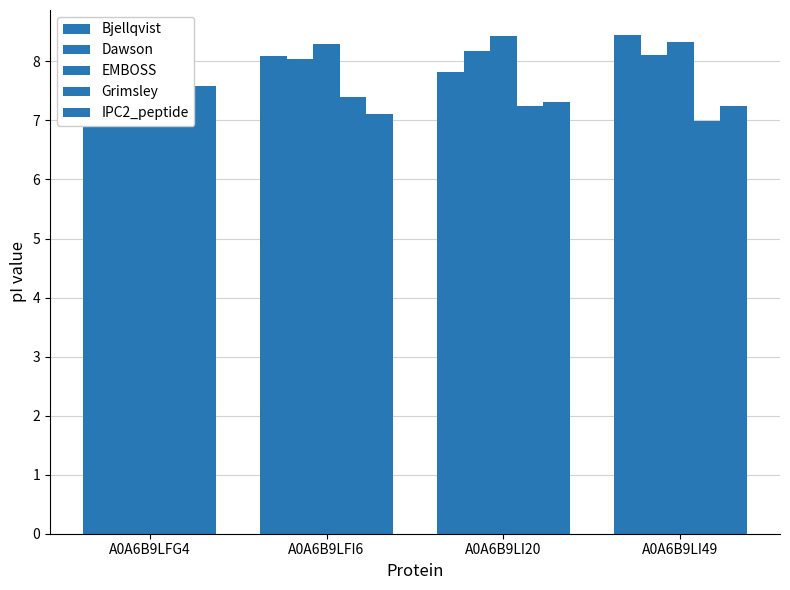

Where is EMBOSS nearest to the value 8?

A0A6B9LFI6